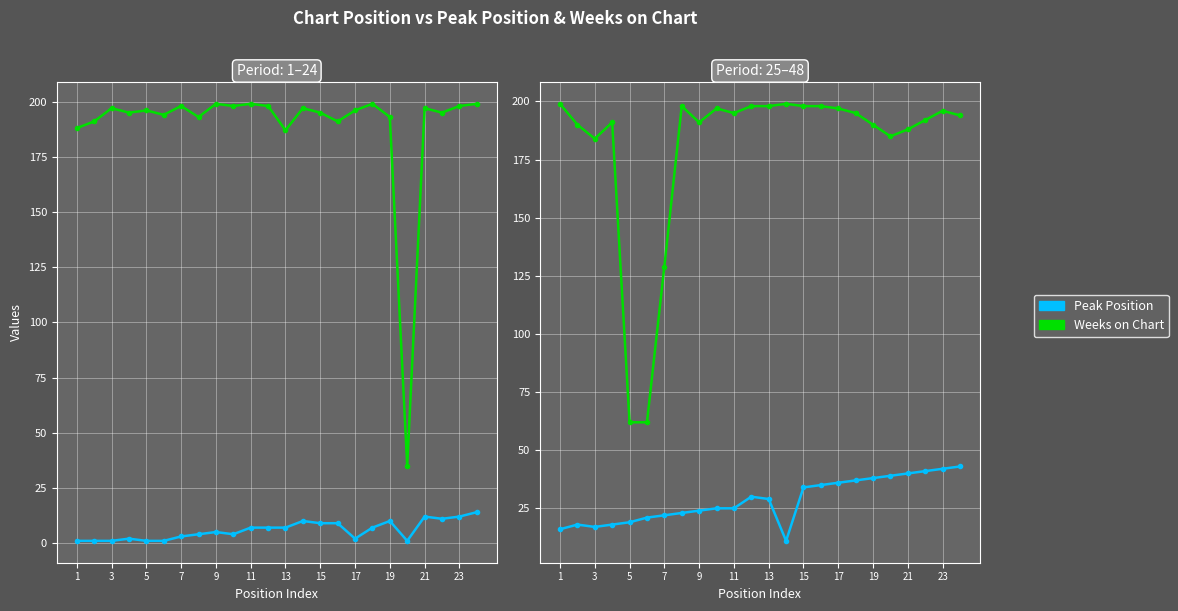

Which series has the widest spread of values?

Weeks on Chart